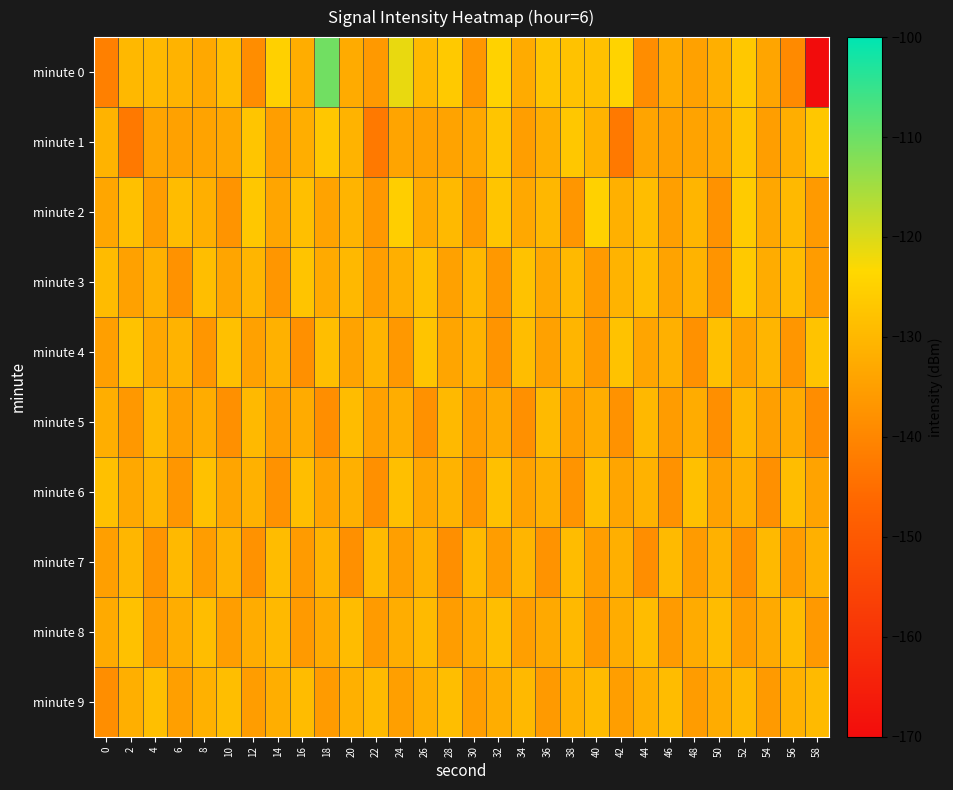

Reading right to left, list all the values displayed in this chart.

minute 0: 58=-170.8	56=-139.2	54=-133.9	52=-126.7	50=-131.7	48=-134.5	46=-132.5	44=-138.6	42=-124.4	40=-128.1	38=-128.0	36=-127.4	34=-132.6	32=-124.6	30=-136.8	28=-126.5	26=-129.7	24=-121.4	22=-136.2	20=-132.6	18=-110.5	16=-132.2	14=-125.1	12=-138.6	10=-128.9	8=-133.2	6=-130.9	4=-129.7	2=-129.9	0=-141.2
minute 1: 58=-126.9	56=-131.9	54=-135.2	52=-127.3	50=-133.4	48=-134.2	46=-134.7	44=-134.0	42=-142.8	40=-130.9	38=-126.9	36=-131.9	34=-135.2	32=-127.3	30=-133.4	28=-134.2	26=-134.7	24=-134.0	22=-142.8	20=-130.9	18=-126.9	16=-131.9	14=-135.2	12=-127.3	10=-133.4	8=-134.2	6=-134.7	4=-134.0	2=-142.8	0=-130.9
minute 2: 58=-136.0	56=-129.8	54=-133.4	52=-126.1	50=-137.6	48=-130.4	46=-135.1	44=-128.9	42=-131.5	40=-124.8	38=-136.9	36=-130.2	34=-133.1	32=-127.3	30=-135.7	28=-129.6	26=-132.8	24=-125.4	22=-136.3	20=-130.7	18=-134.1	16=-128.5	14=-133.9	12=-126.8	10=-137.2	8=-131.6	6=-129.1	4=-135.4	2=-128.2	0=-133.5
minute 3: 58=-135.6	56=-129.2	54=-132.4	52=-126.5	50=-137.1	48=-130.8	46=-134.3	44=-128.7	42=-131.0	40=-135.9	38=-129.6	36=-133.2	34=-127.9	32=-136.4	30=-130.1	28=-134.6	26=-128.3	24=-131.8	22=-135.2	20=-129.9	18=-132.7	16=-127.4	14=-136.8	12=-130.5	10=-133.9	8=-128.6	6=-137.5	4=-131.2	2=-134.7	0=-129.3
minute 4: 58=-127.7	56=-136.8	54=-130.6	52=-134.1	50=-128.3	48=-137.8	46=-131.5	44=-133.7	42=-128.0	40=-136.1	38=-130.4	36=-134.6	34=-128.9	32=-137.2	30=-131.1	28=-133.8	26=-127.5	24=-136.4	22=-130.7	20=-134.2	18=-128.6	16=-137.9	14=-131.3	12=-134.5	10=-128.2	8=-136.7	6=-130.9	4=-133.4	2=-127.8	0=-135.1
minute 5: 58=-138.6	56=-132.8	54=-135.1	52=-130.0	50=-138.2	48=-132.4	46=-135.6	44=-129.9	42=-137.6	40=-132.1	38=-134.9	36=-129.4	34=-138.0	32=-132.7	30=-135.3	28=-129.8	26=-137.8	24=-132.0	22=-134.5	20=-129.1	18=-138.4	16=-132.6	14=-135.0	12=-129.7	10=-138.1	8=-132.3	6=-134.8	4=-129.4	2=-136.5	0=-131.9
minute 6: 58=-134.3	56=-128.9	54=-138.0	52=-131.6	50=-134.7	48=-128.3	46=-137.7	44=-131.1	42=-133.9	40=-128.6	38=-137.3	36=-131.8	34=-134.4	32=-128.2	30=-136.6	28=-130.9	26=-133.5	24=-128.5	22=-137.9	20=-131.5	18=-134.1	16=-128.8	14=-137.6	12=-131.2	10=-133.8	8=-128.1	6=-136.9	4=-130.6	2=-133.2	0=-128.4
minute 7: 58=-131.5	56=-135.3	54=-129.7	52=-138.1	50=-131.2	48=-135.8	46=-129.4	44=-138.5	42=-131.7	40=-135.2	38=-129.1	36=-137.4	34=-130.6	32=-135.5	30=-129.8	28=-138.2	26=-131.3	24=-135.1	22=-129.5	20=-137.9	18=-131.0	16=-135.7	14=-129.2	12=-137.6	10=-130.8	8=-135.4	6=-129.6	4=-137.2	2=-130.3	0=-134.9
minute 8: 58=-136.1	56=-129.3	54=-132.7	52=-135.3	50=-129.1	48=-132.5	46=-135.7	44=-129.0	42=-132.3	40=-136.2	38=-129.8	36=-132.9	34=-135.1	32=-128.7	30=-132.6	28=-135.4	26=-129.4	24=-132.1	22=-135.8	20=-129.2	18=-132.8	16=-136.0	14=-129.6	12=-132.4	10=-135.2	8=-128.9	6=-132.0	4=-135.6	2=-128.1	0=-132.7
minute 9: 58=-129.5	56=-131.2	54=-136.0	52=-129.8	50=-132.3	48=-135.6	46=-129.0	44=-131.7	42=-135.2	40=-129.3	38=-131.4	36=-135.9	34=-129.7	32=-132.1	30=-135.5	28=-128.6	26=-131.8	24=-135.0	22=-129.4	20=-131.5	18=-135.7	16=-129.1	14=-131.9	12=-135.3	10=-128.8	8=-131.2	6=-134.9	4=-128.5	2=-131.6	0=-138.3